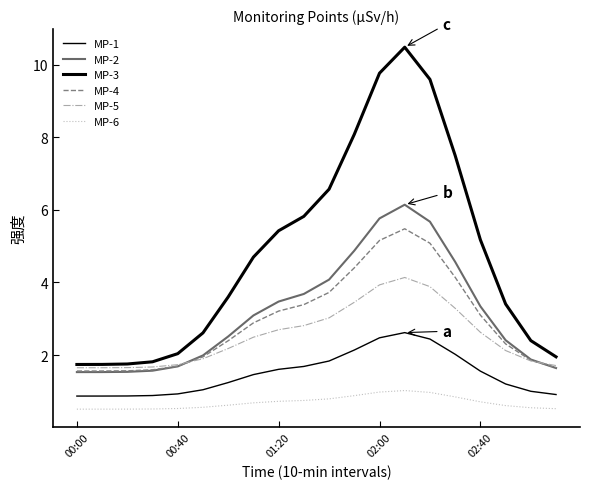

Does the chart display data point markers on the line(s)?

No